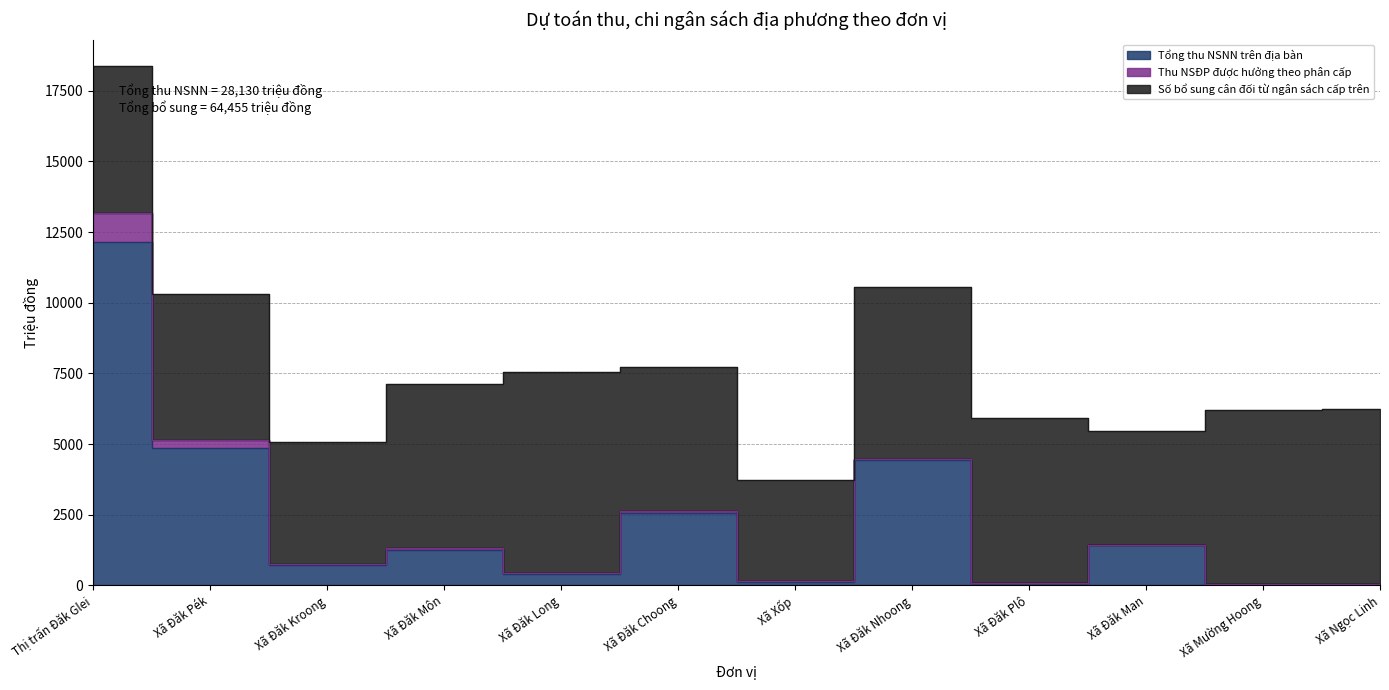

What is the label of the 7th point from the right?

Xã Đăk Choong